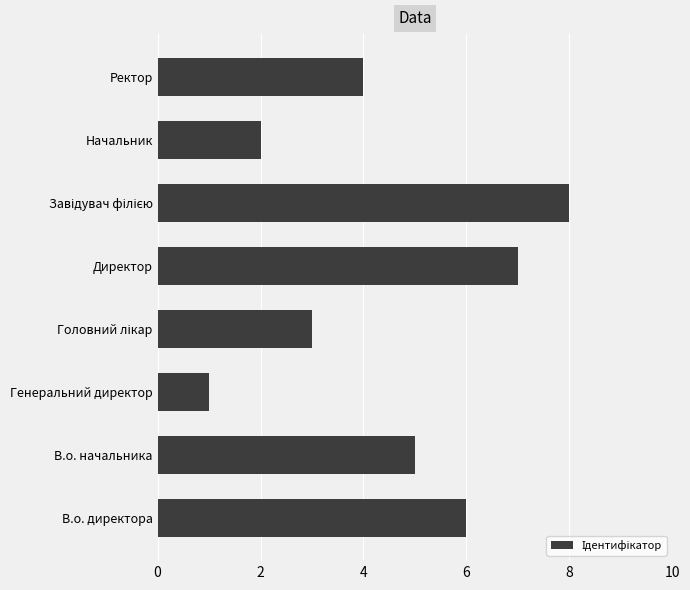

The chart shows a value of 4 at Ректор. True or false?

True